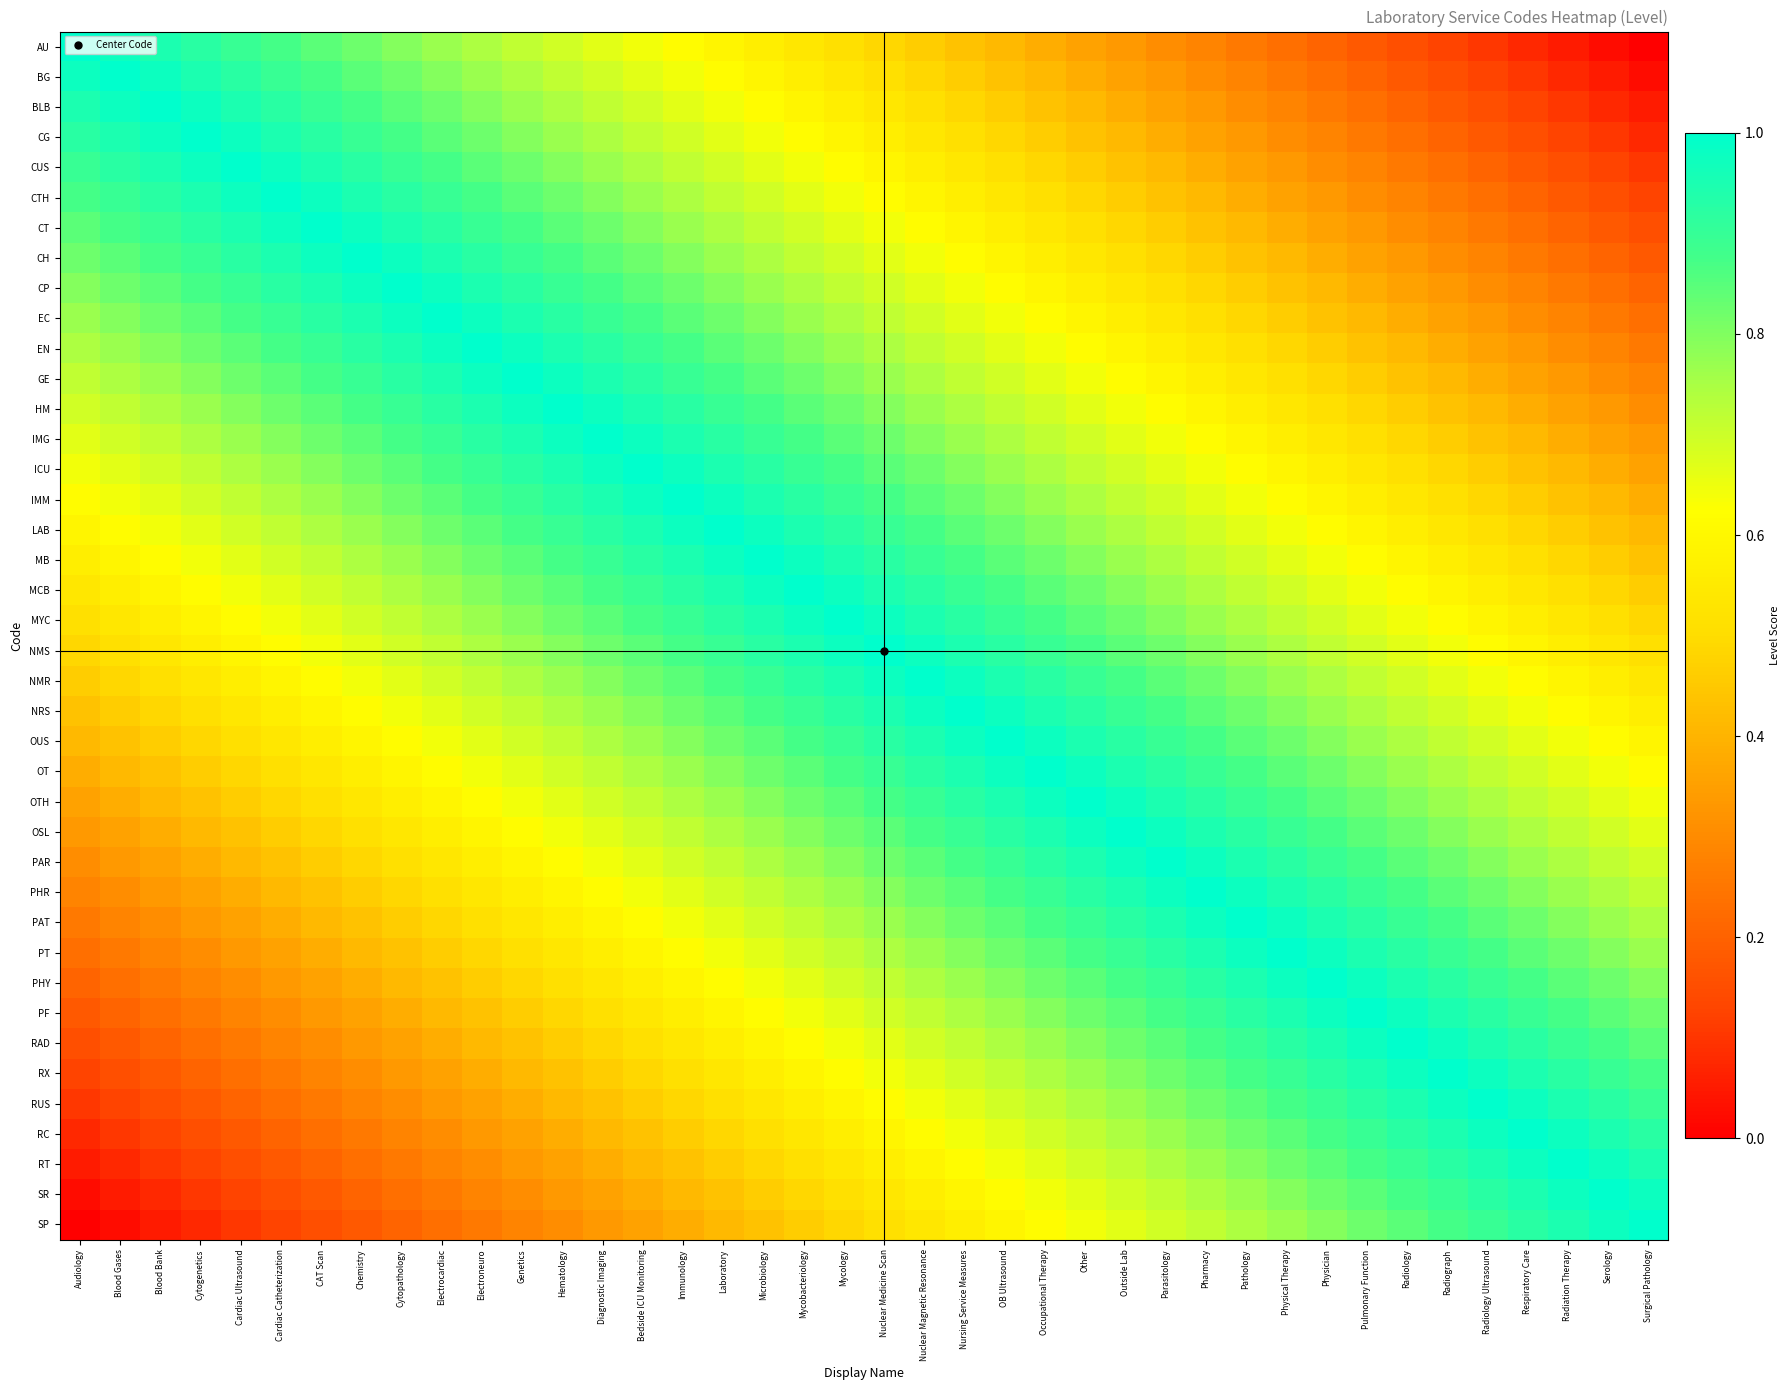

At which category is the sum across all series the highest?

Mycology